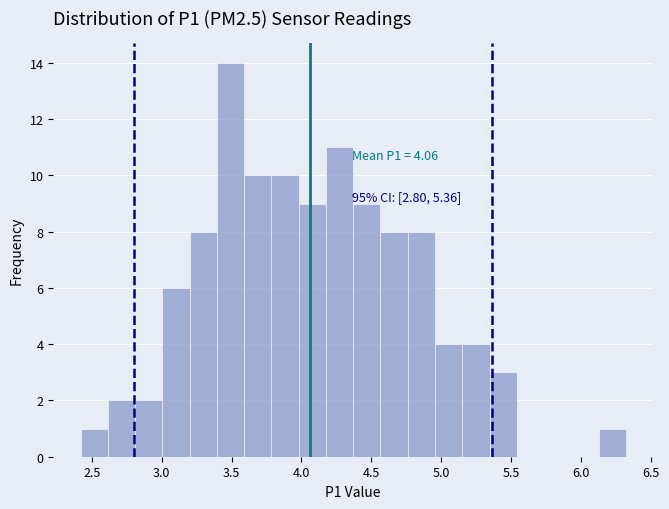

Read against the x-axis, roughly where is the centre of the tallest bar?

3.50